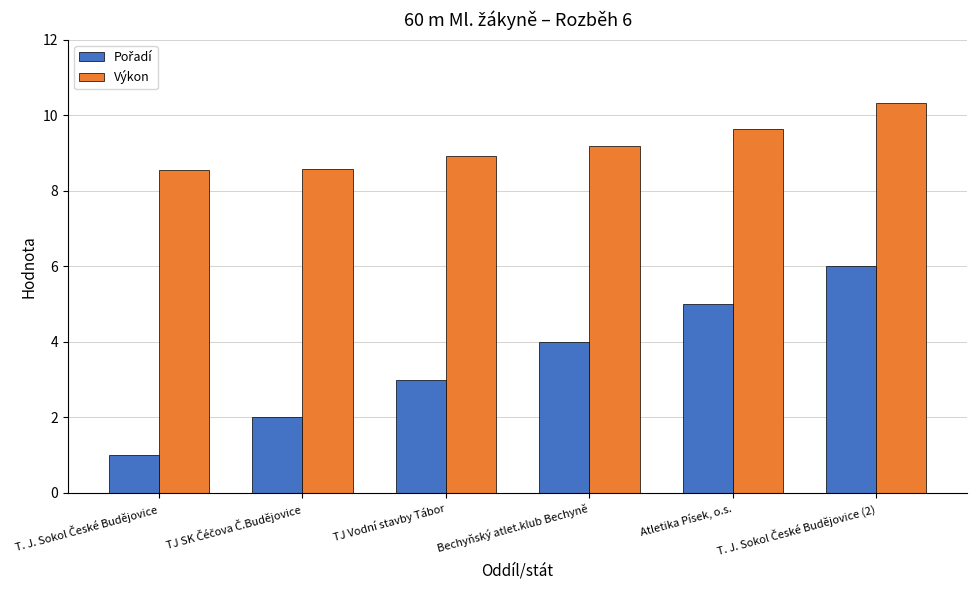

What is the greatest value displayed?

10.3